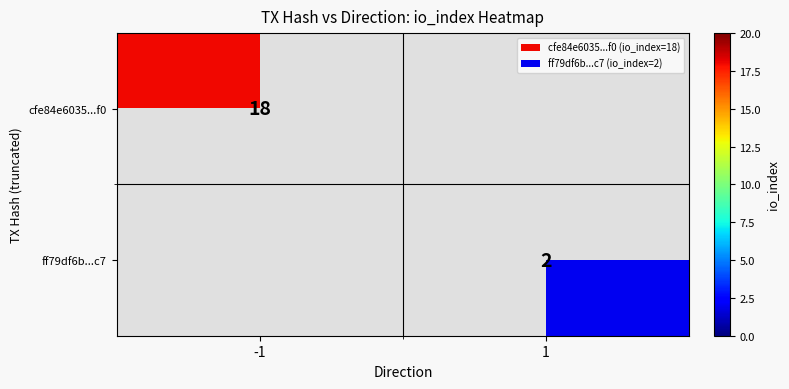

Which category has the lowest value across all series?

1